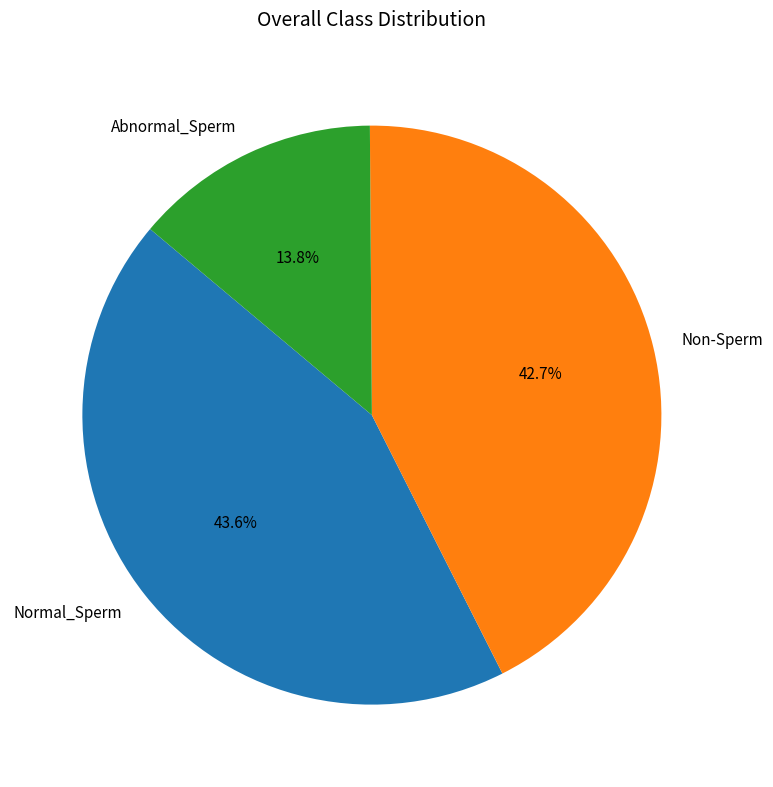

How much of the chart is everything except Non-Sperm?

57.3%